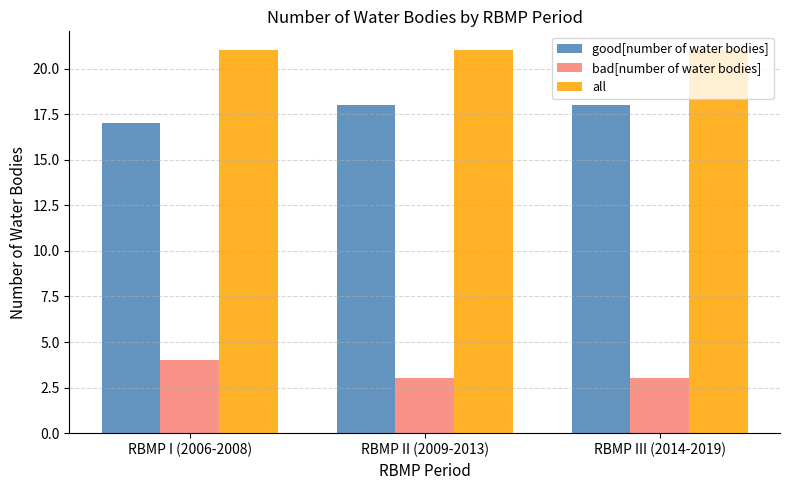

What position from the right is RBMP II (2009-2013)?

2